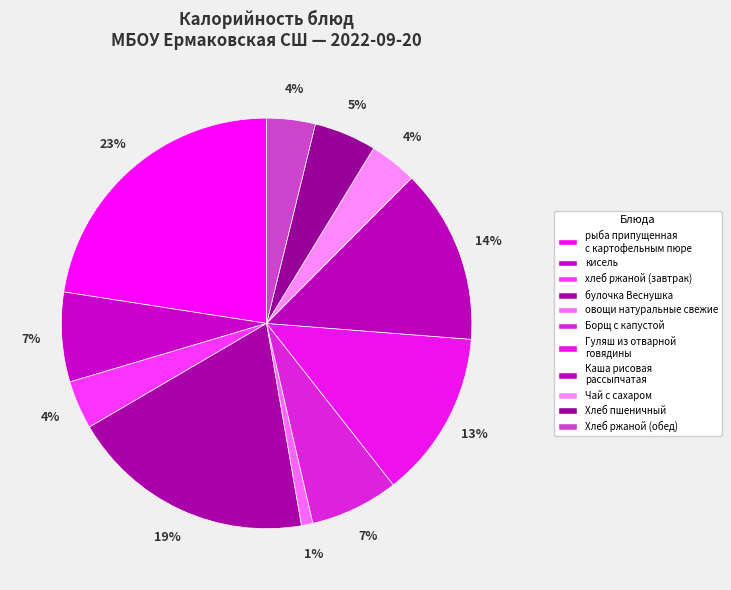

How many segments does this pie chart have?

11